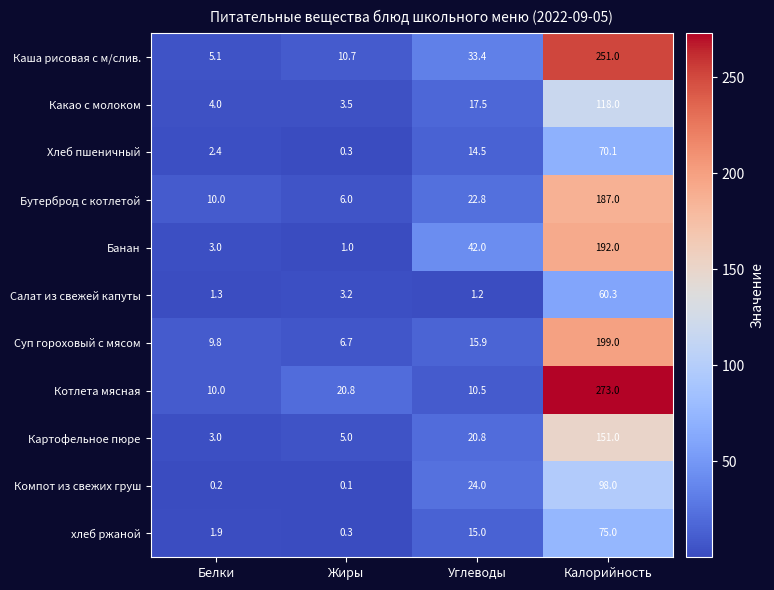

Which label corresponds to the largest value in the chart?

Калорийность